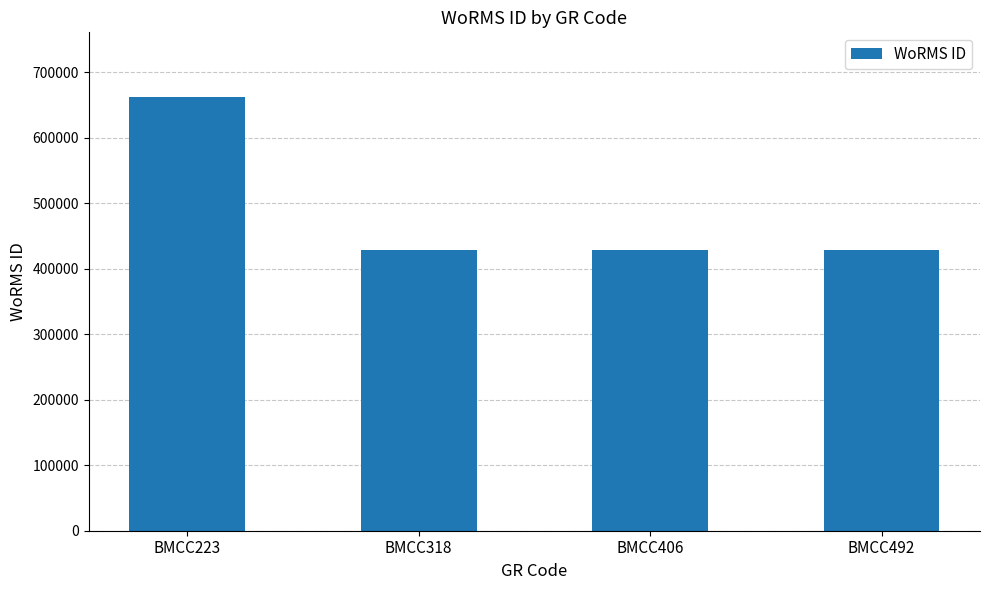

Reading left to right, transcribe all the data shown in this chart.

BMCC223=661559	BMCC318=428522	BMCC406=428522	BMCC492=428522